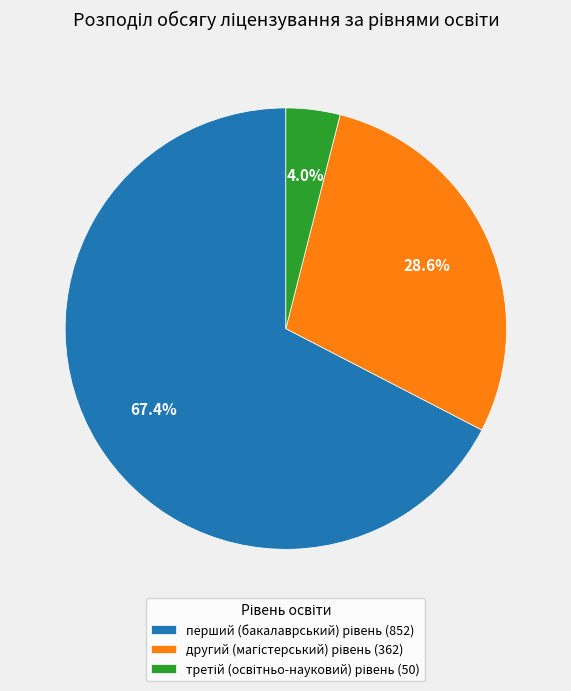

Which category has the biggest portion of the pie?

перший (бакалаврський) рівень